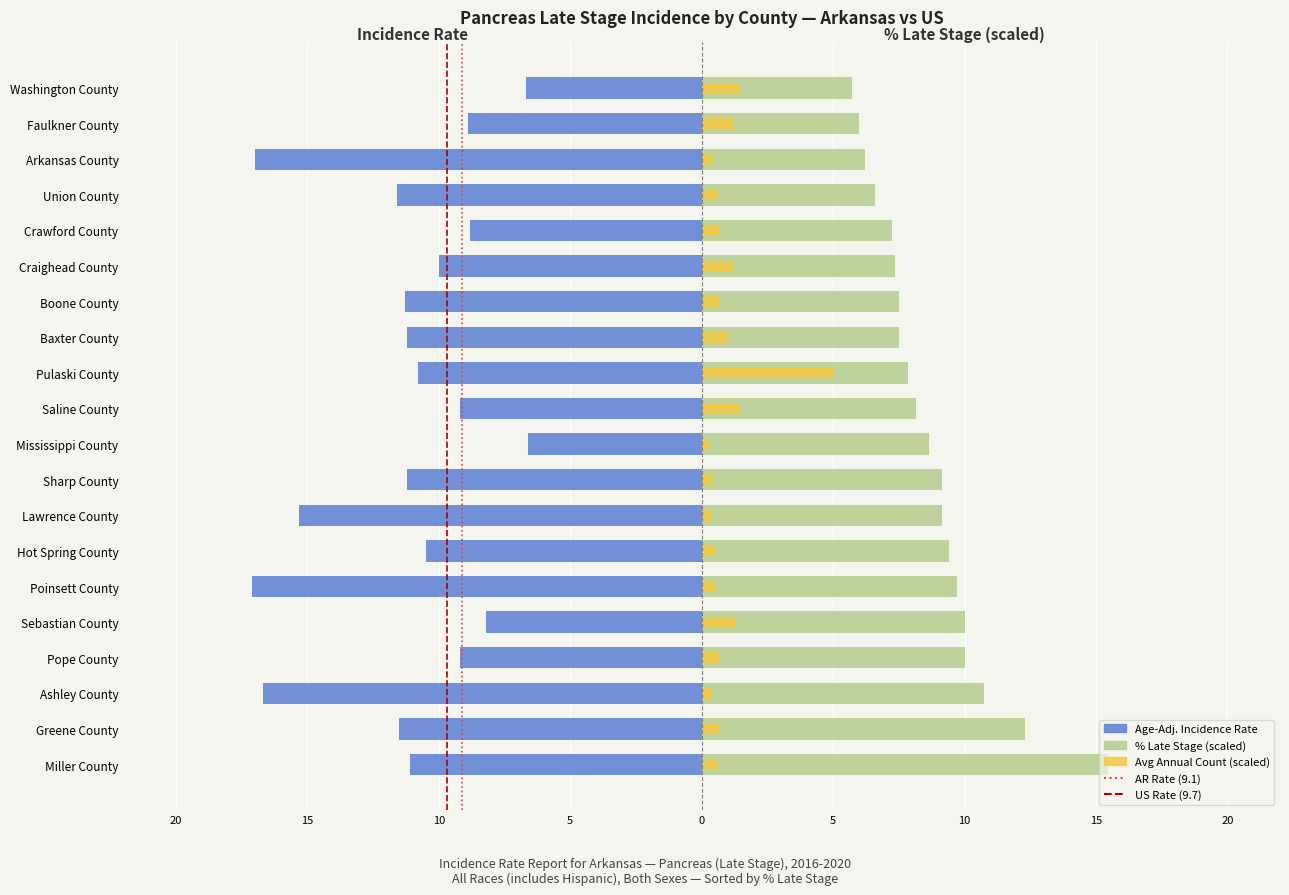

What is the average value of the avg_count series?

1.0